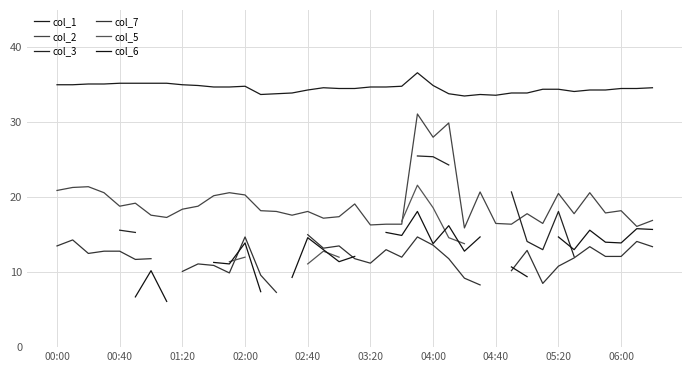

At which category is the sum across all series the highest?

23